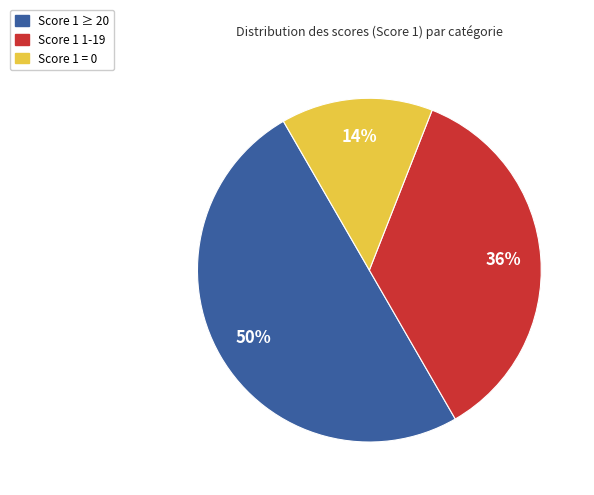

To the nearest percent, what is the difference between the largest and smallest slice percentages?

36%